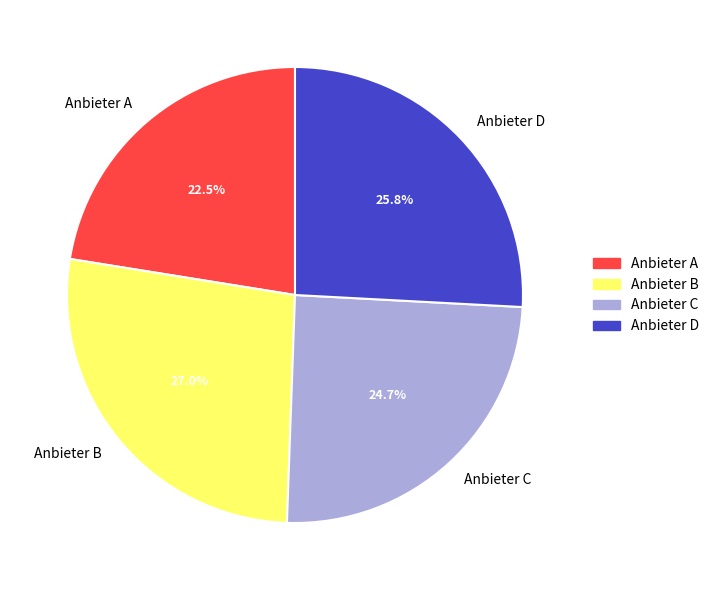

Is there a majority slice in this chart?

No